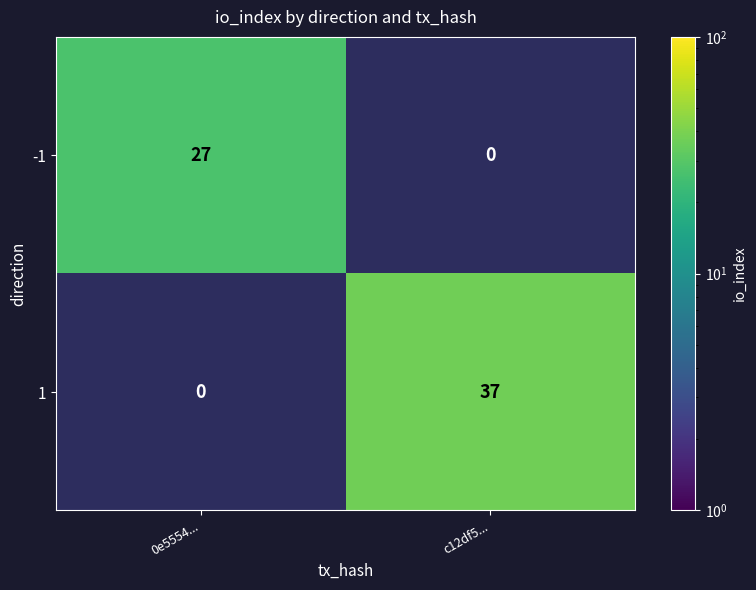

The value of -1 at 0e5554... is 27. True or false?

True